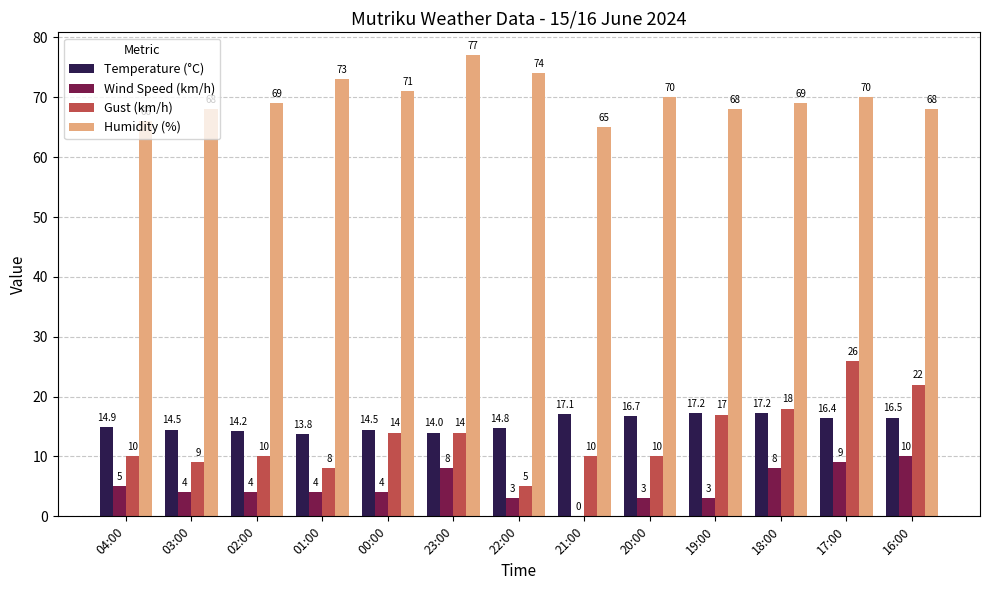

Between 00:00 and 22:00, which series saw the biggest shift?

Gust (km/h)